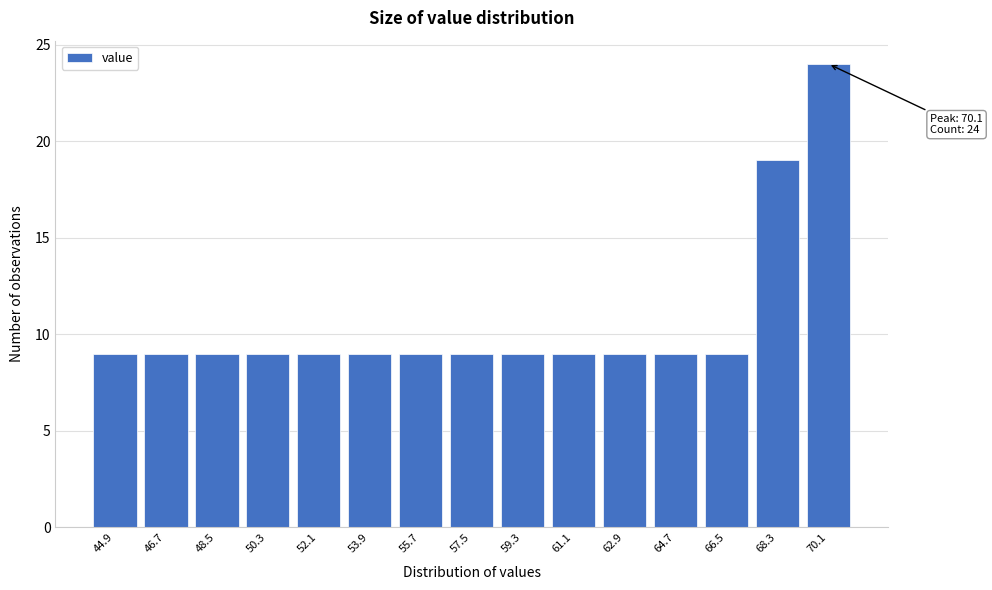

Reading right to left, list all the values displayed in this chart.

24	19	9	9	9	9	9	9	9	9	9	9	9	9	9